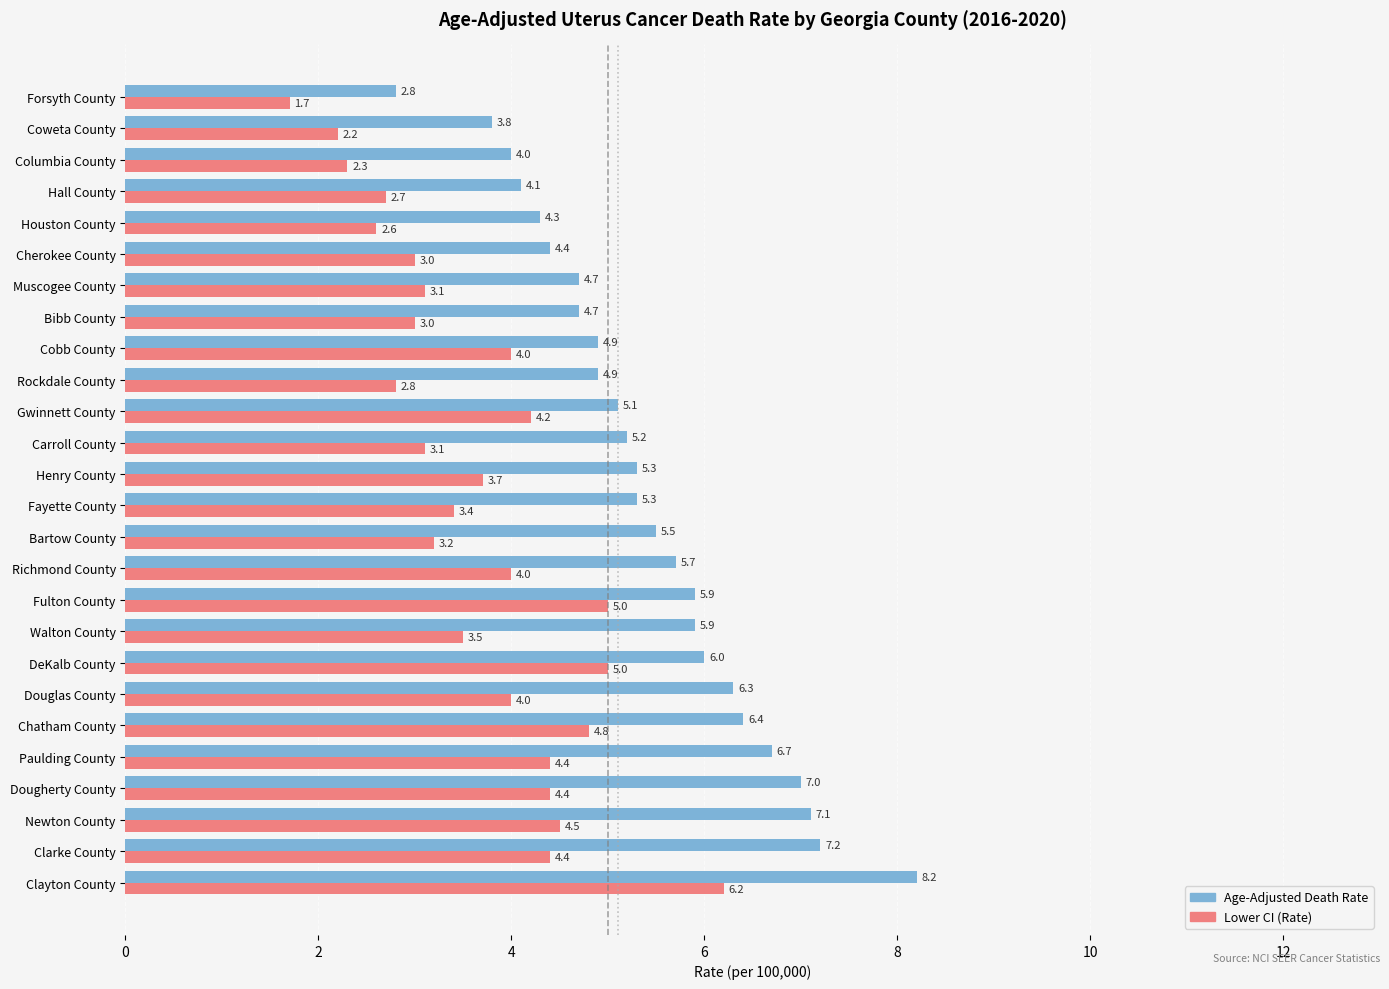

Between Gwinnett County and Hall County, which series saw the biggest shift?

Lower CI (Rate)